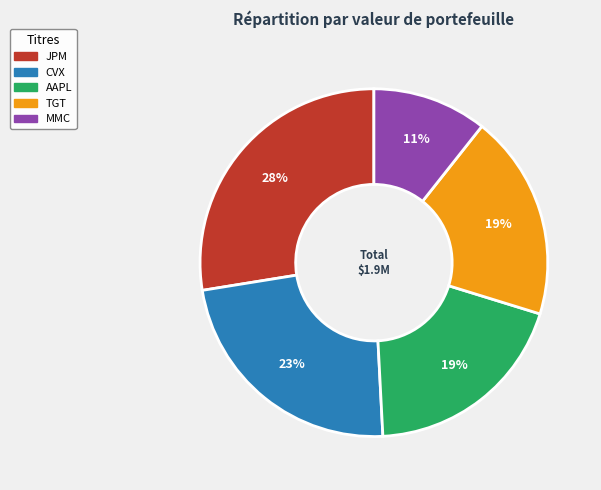

To the nearest percent, what is the average slice percentage?

20%